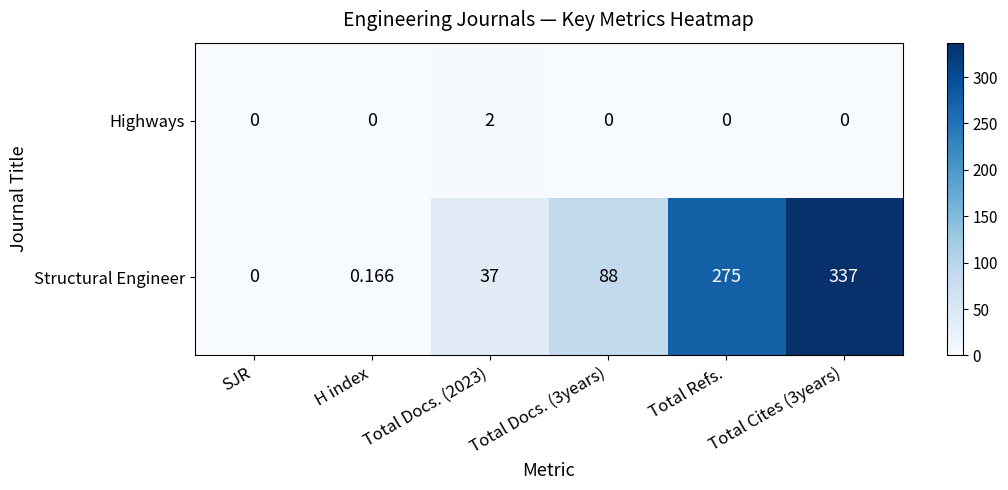

Which series has the widest spread of values?

Structural Engineer